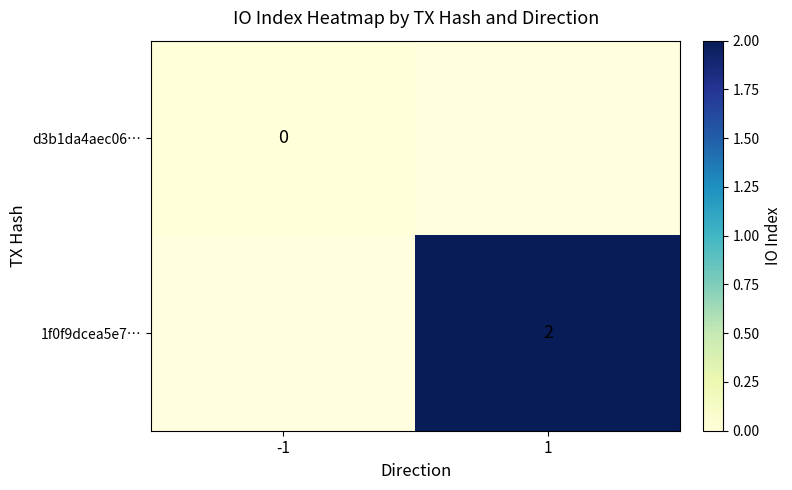

Is it true that 1f0f9dcea5e7… equals 3 at 1?

False